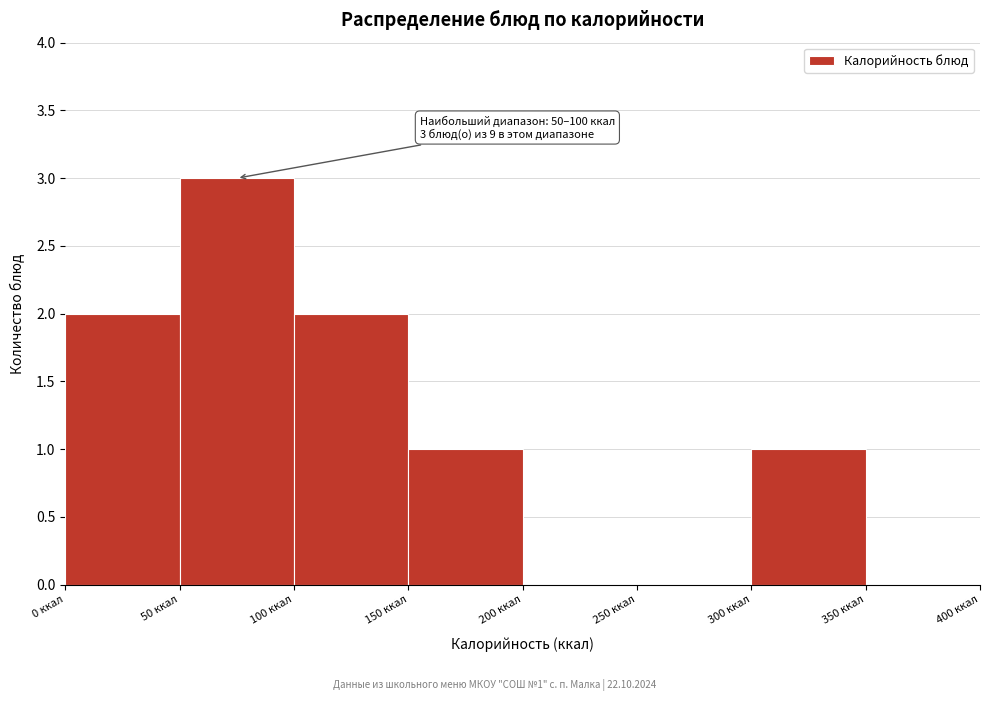

Over which range of the x-axis is the bar tallest?

50 to 100